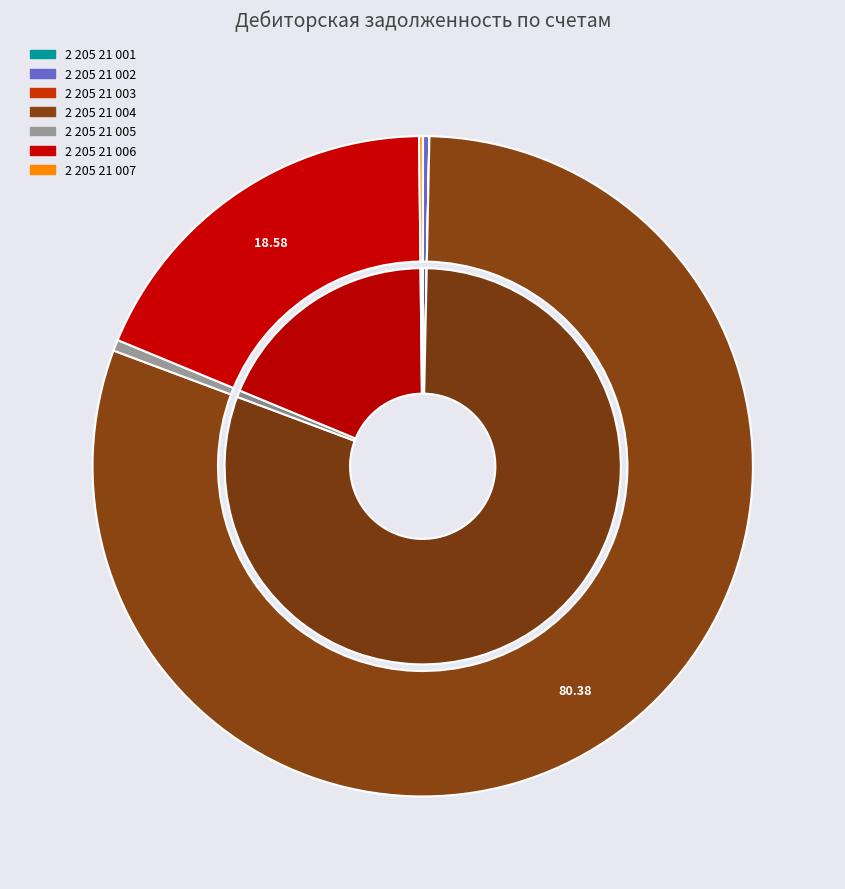

The 2 205 21 006 slice represents 29% of the pie. True or false?

False